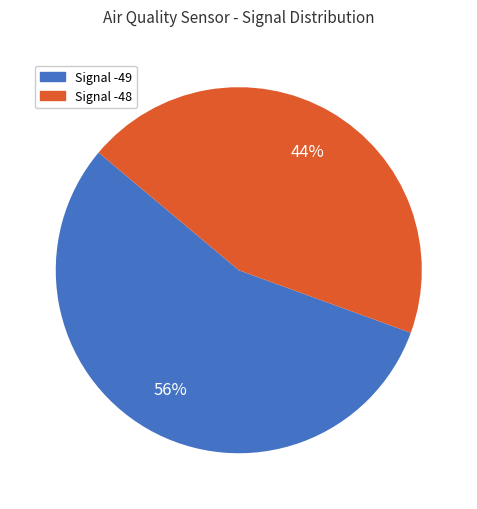

To the nearest percent, what is the average slice percentage?

50%